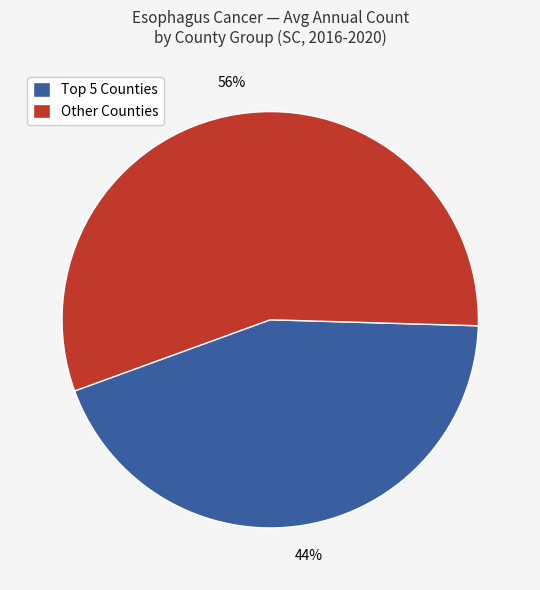

Is there any slice that represents more than half of the pie?

Yes